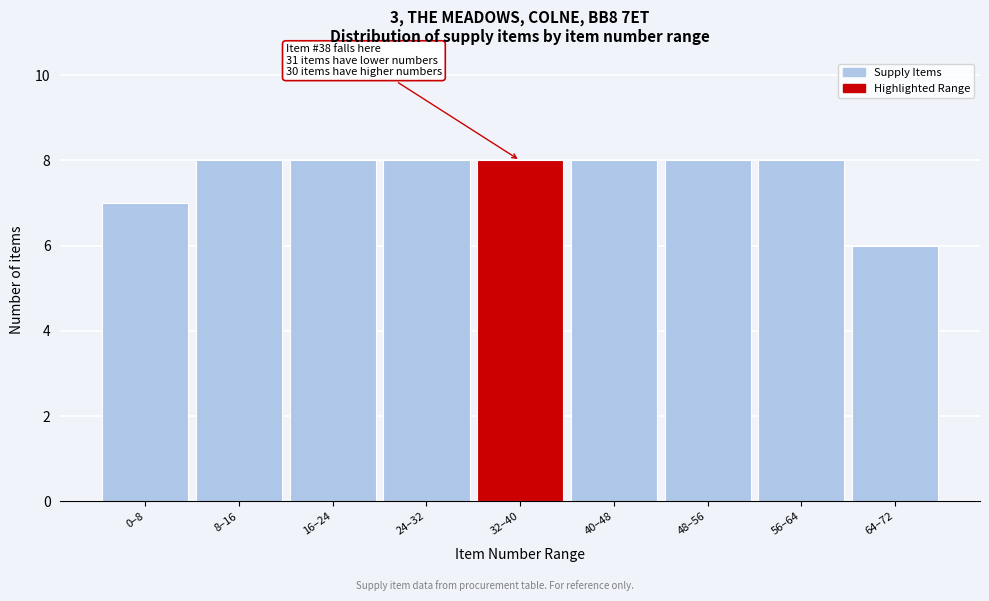

Reading left to right, extract all data points from this chart.

0–8=7	8–16=8	16–24=8	24–32=8	32–40=8	40–48=8	48–56=8	56–64=8	64–72=6